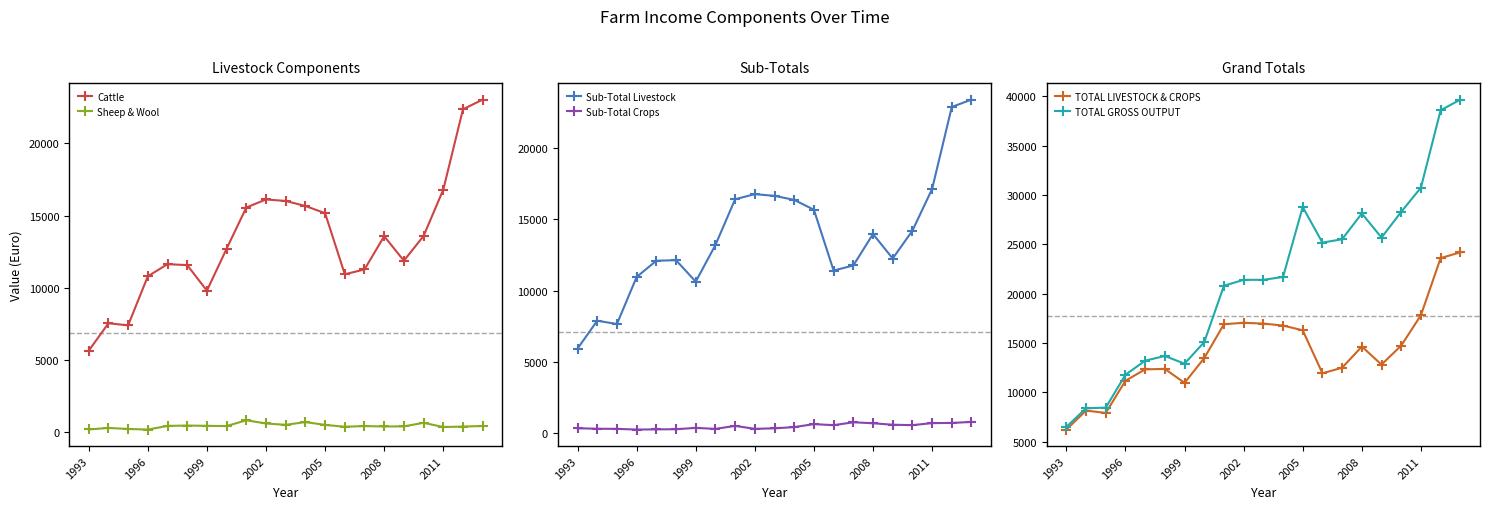

Reading right to left, transcribe all the data shown in this chart.

Cattle: 23036	22368	16796	13585	11872	13571	11266	10932	15164	15664	16011	16117	15558	12704	9796	11564	11633	10790	7394	7535	5632
Sheep & Wool: 416	376	345	636	390	382	410	365	491	688	498	590	812	412	426	448	422	169	211	280	177
Sub-Total Livestock: 23435	22918	17144	14211	12254	13978	11763	11406	15685	16379	16663	16782	16425	13201	10626	12134	12097	10954	7645	7876	5916
Sub-Total Crops: 756	685	671	529	558	662	730	527	601	392	305	268	477	266	336	241	232	218	267	275	310
TOTAL LIVESTOCK & CROPS: 24192	23603	17816	14740	12812	14640	12494	11933	16286	16771	16968	17050	16902	13467	10961	12375	12329	11172	7911	8152	6227
TOTAL GROSS OUTPUT: 39670	38586	30745	28296	25688	28132	25518	25175	28784	21694	21403	21402	20805	15090	12908	13682	13211	11781	8448	8386	6495